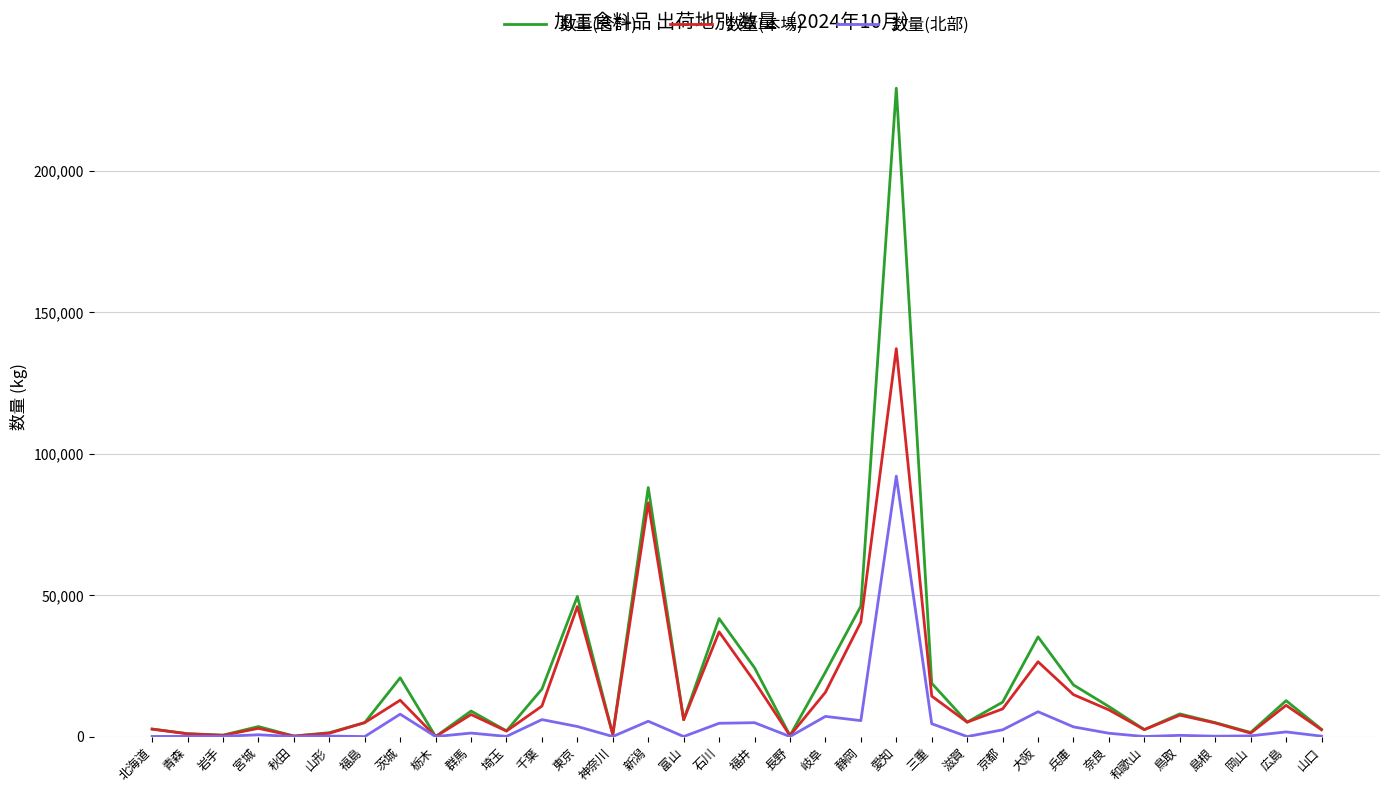

What is the maximum value for 数量(合計)?

229086